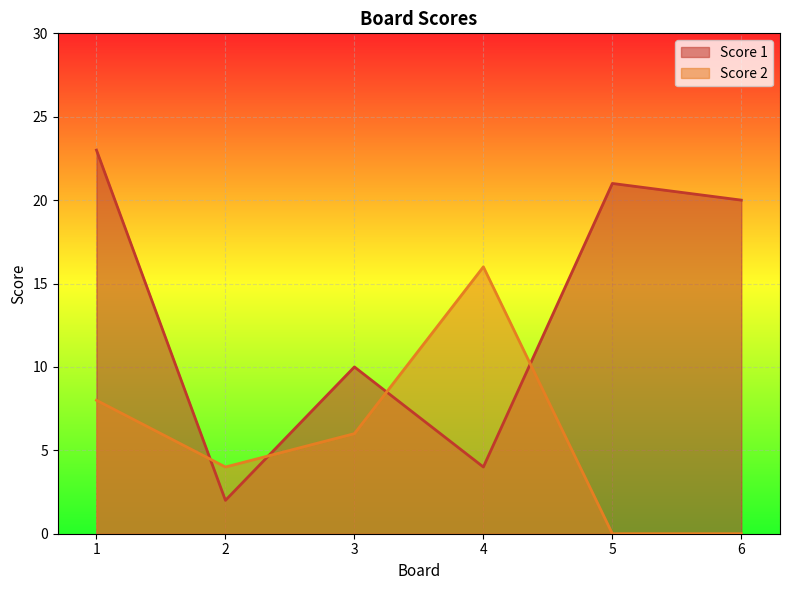

List the series in order of their overall mean, highest first.

Score 1, Score 2